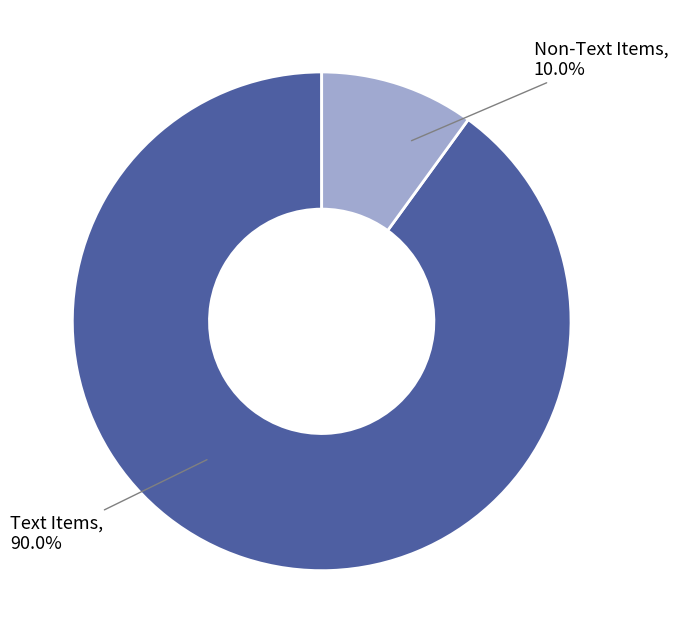

Which has a higher value, Text Items or Non-Text Items?

Text Items